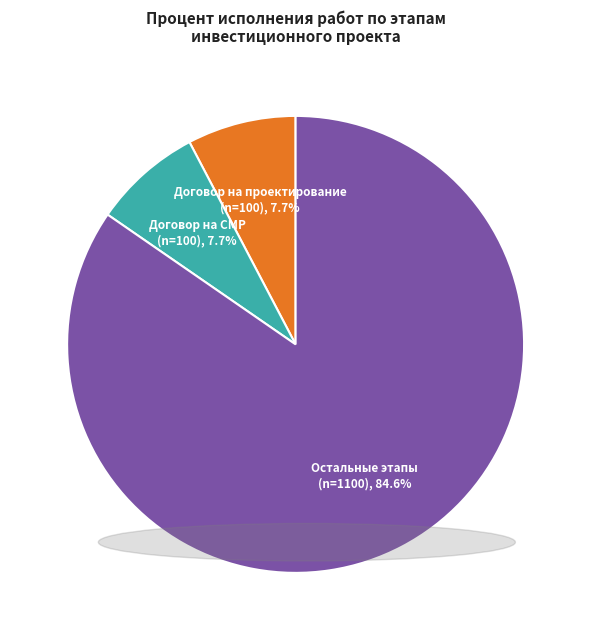

Is there a majority slice in this chart?

Yes